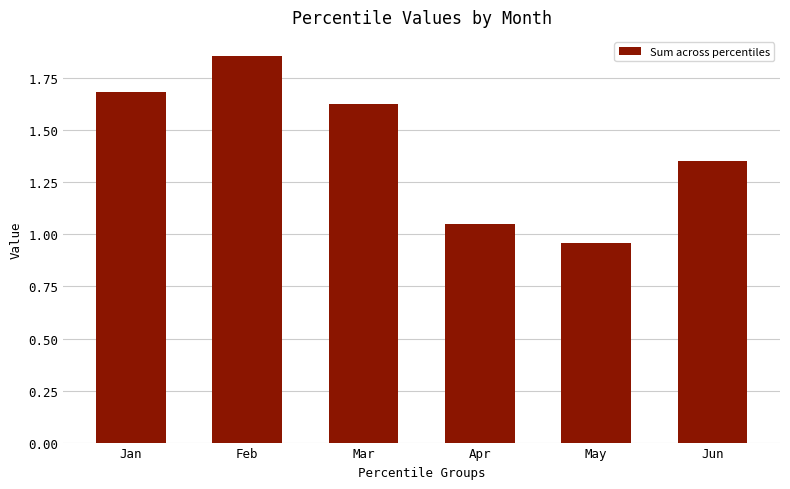

How many data points are above 1?

5